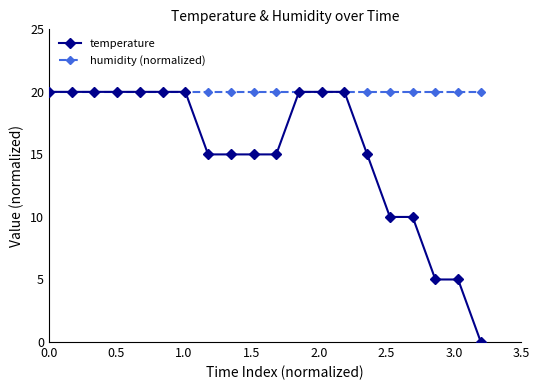

Does the chart display data point markers on the line(s)?

Yes